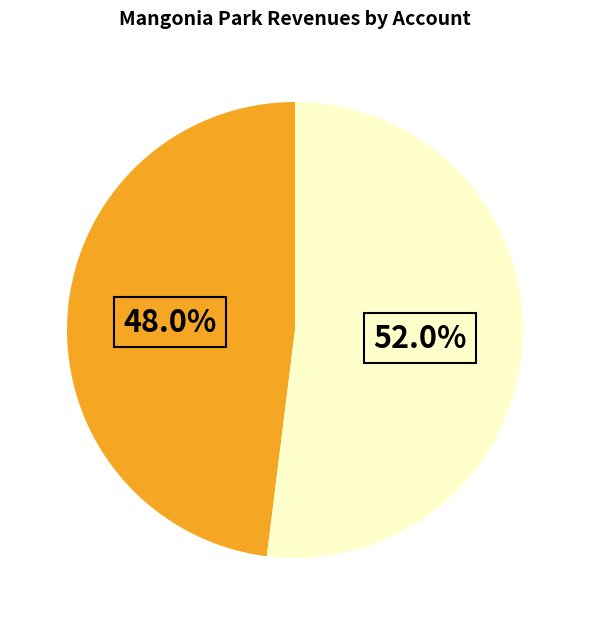

To the nearest percent, what is the difference between the largest and smallest slice percentages?

4%